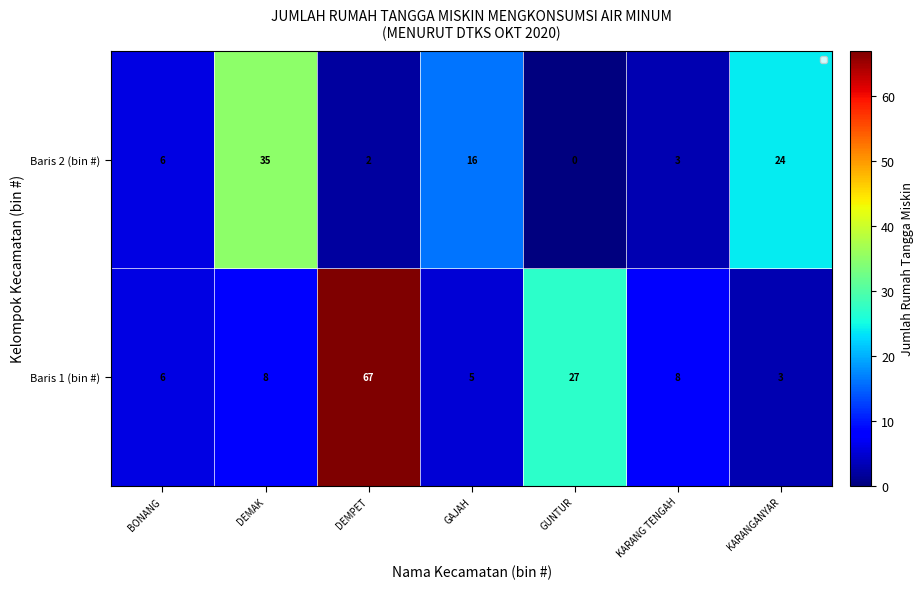

Reading left to right, extract all data points from this chart.

Baris 2 (bin #): 6	35	2	16	0	3	24
Baris 1 (bin #): 6	8	67	5	27	8	3